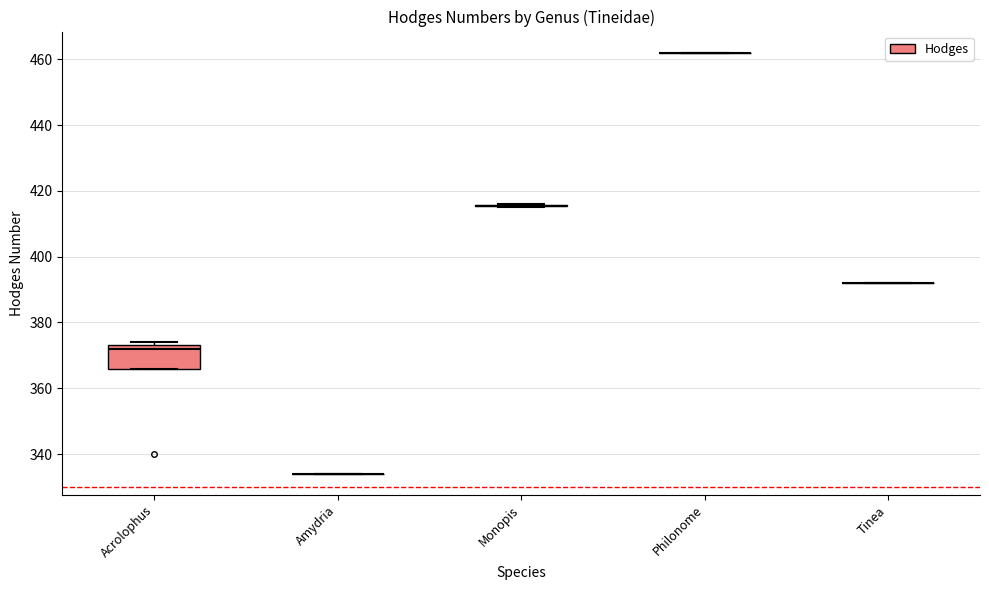

What is the sum of the values at Monopis dorsistrigella and Philonome clemensella?

878